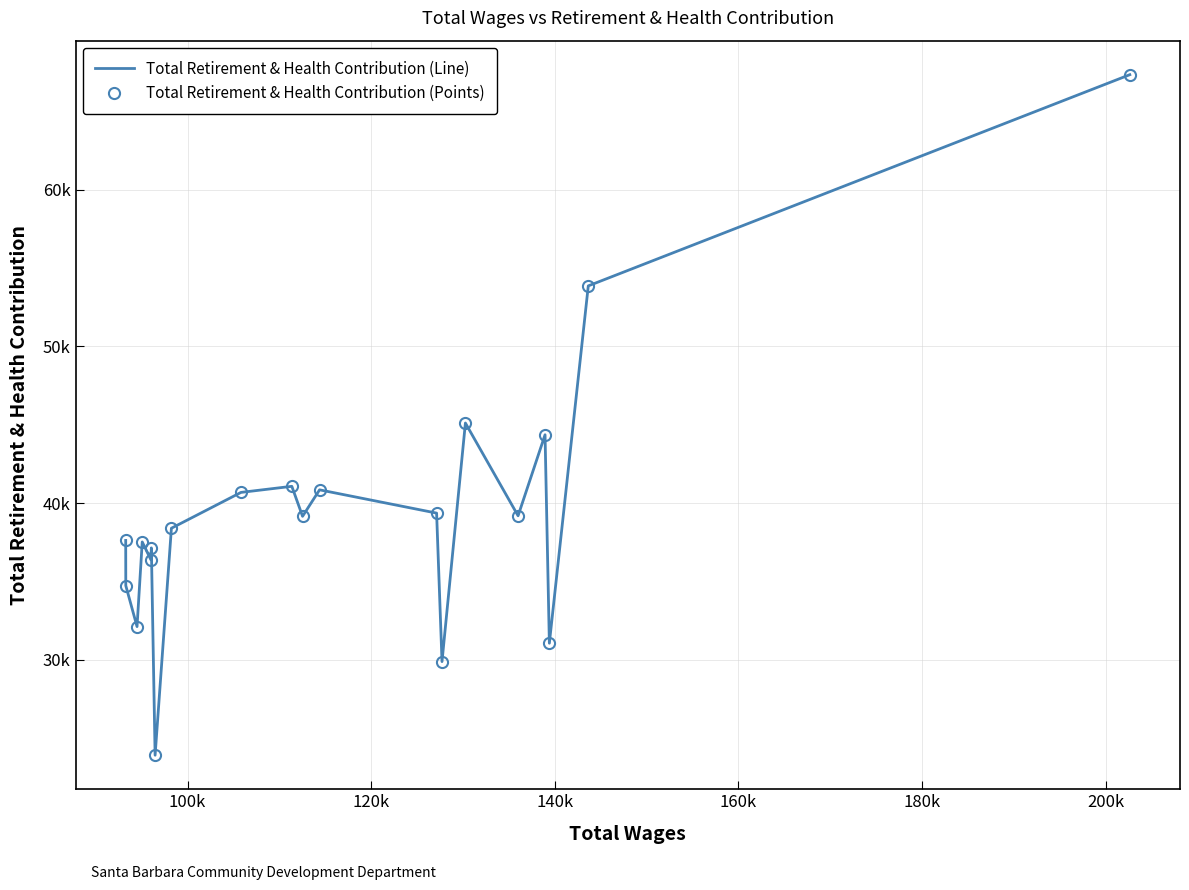

True or false: Total Retirement & Health Contribution (Line) and Total Retirement & Health Contribution (Points) intersect in this chart.

False